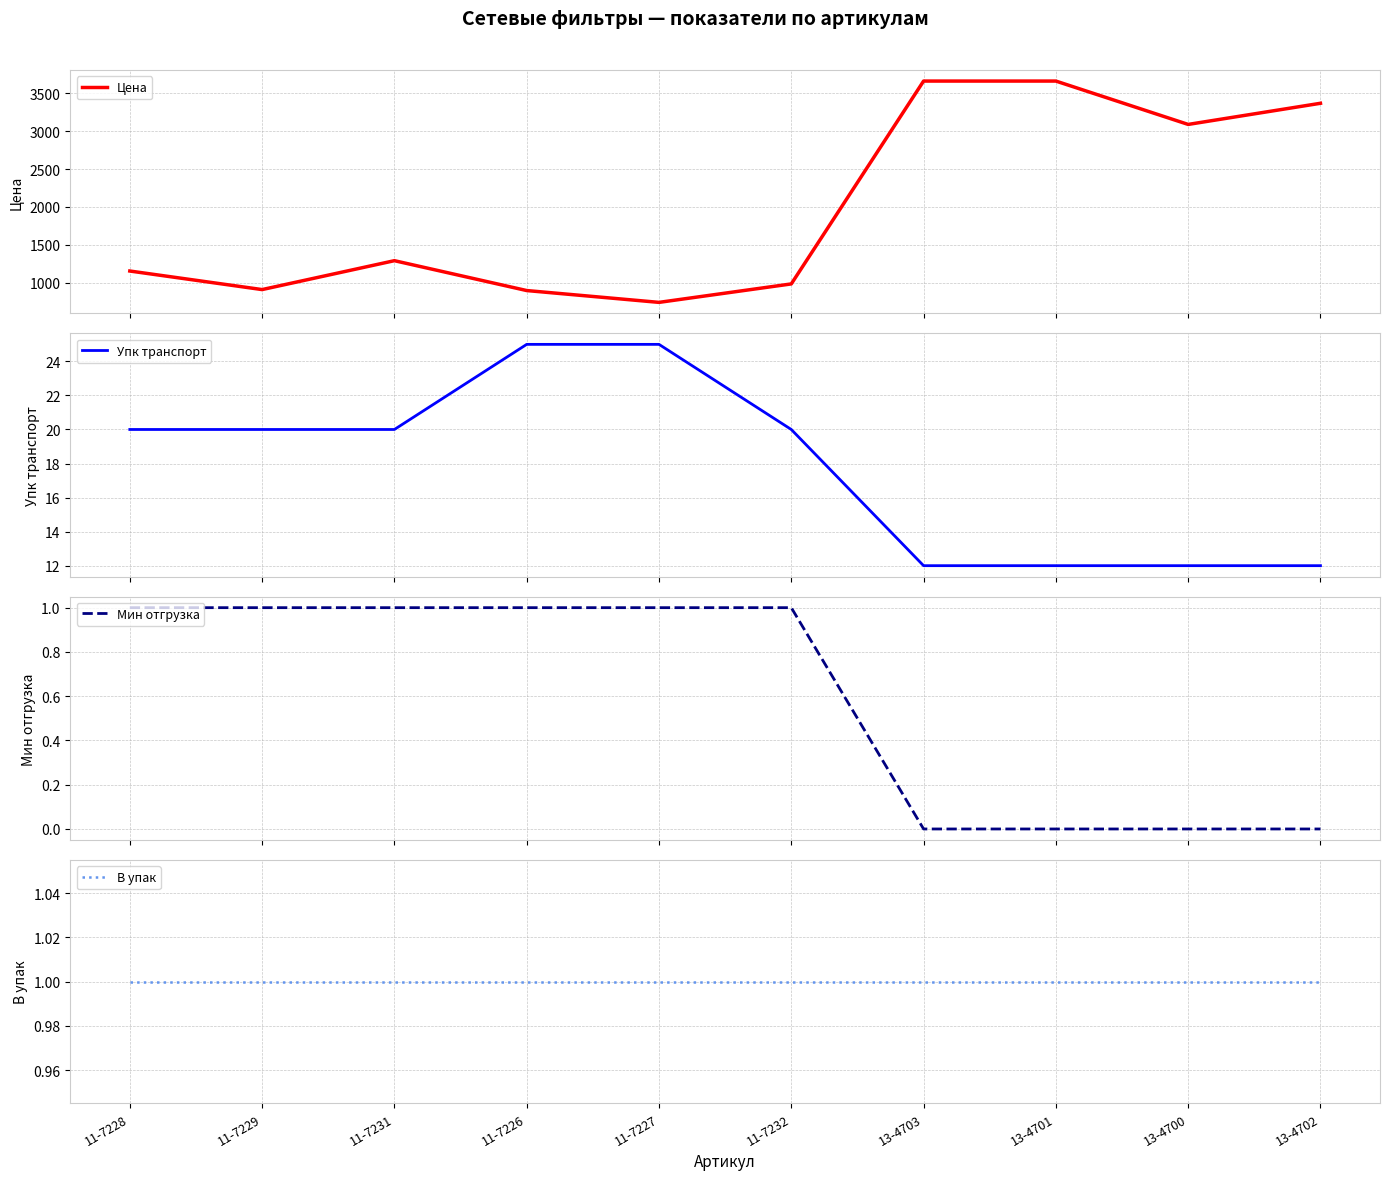

Rank the categories by В упак value from lowest to highest.

11-7228, 11-7229, 11-7231, 11-7226, 11-7227, 11-7232, 13-4703, 13-4701, 13-4700, 13-4702